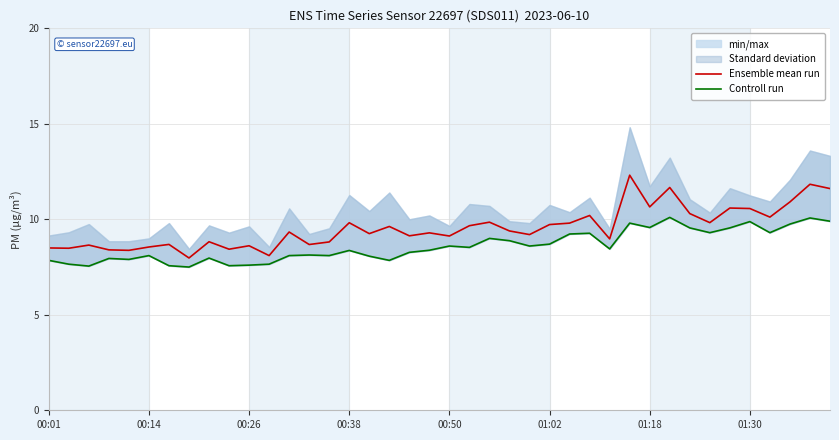

In Ensemble mean run, how many points are higher than both neighbors (excluding endpoints)?

14